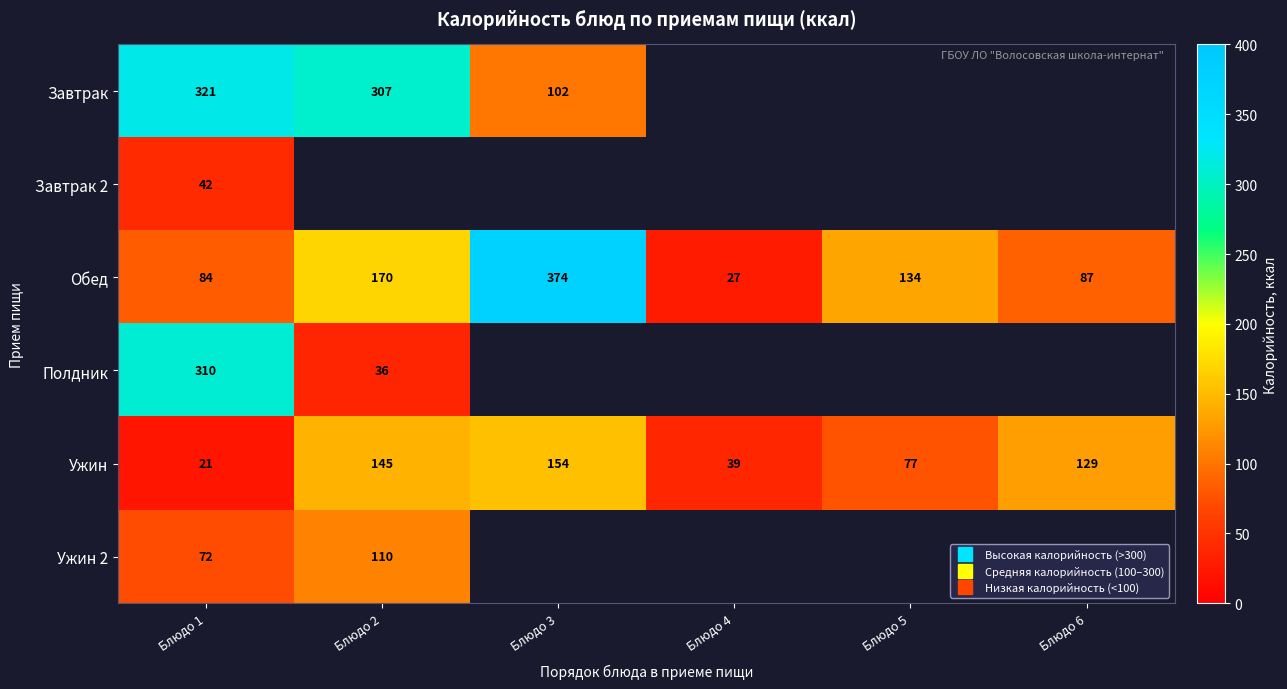

Between Блюдо 1 and Блюдо 3, which series saw the biggest shift?

Обед